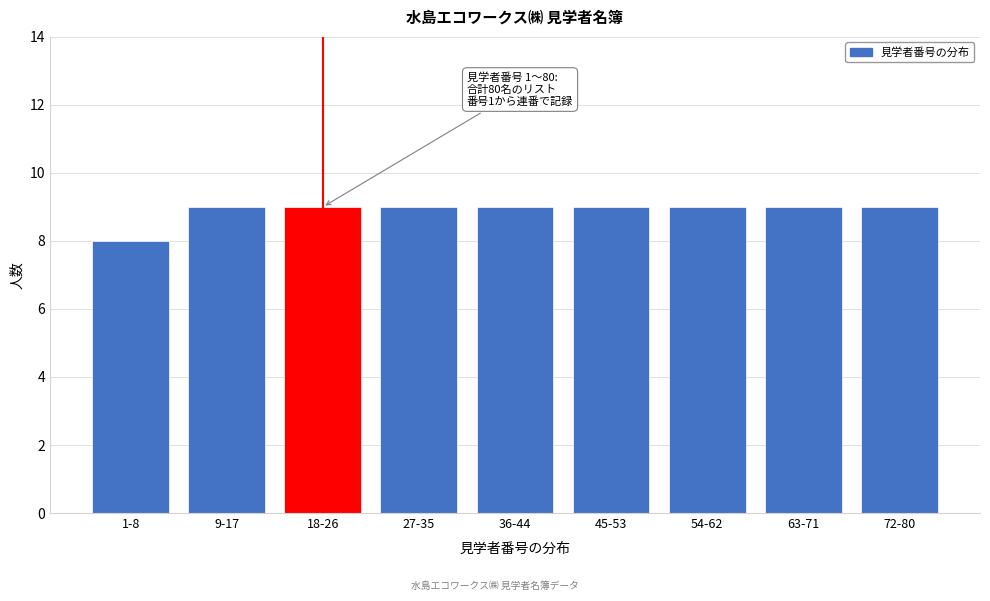

Reading left to right, transcribe all the data shown in this chart.

8	9	9	9	9	9	9	9	9